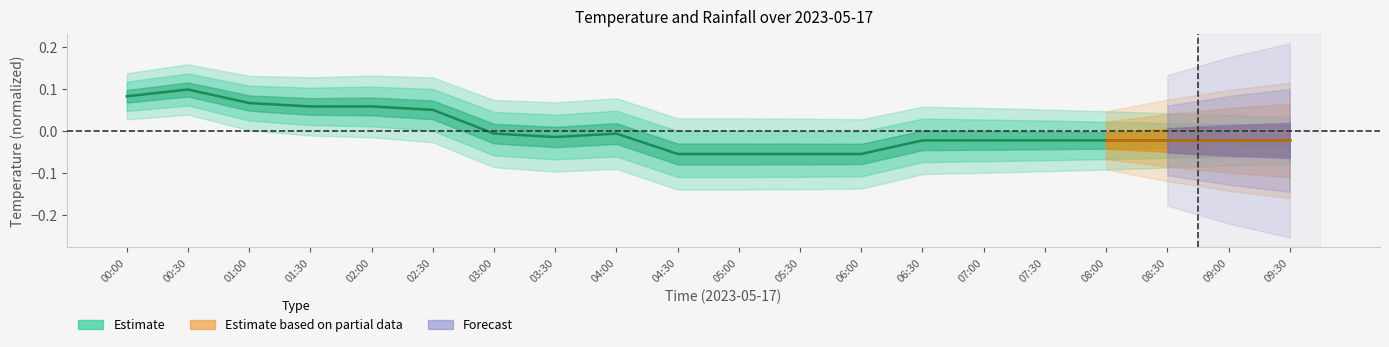

How many negative values are there?

14